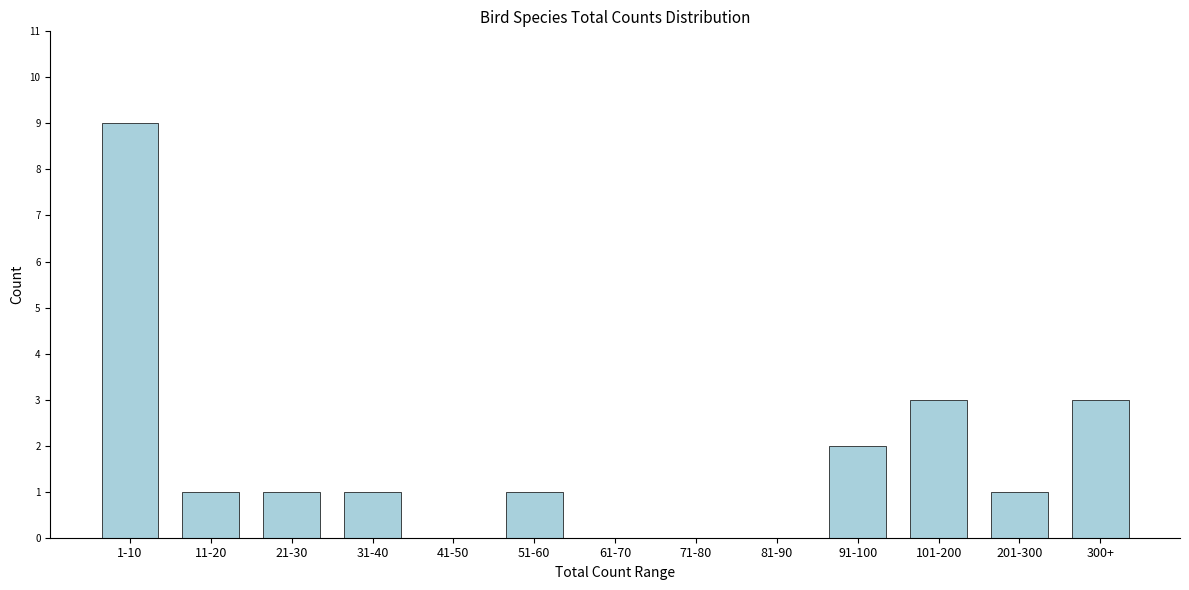

Reading left to right, transcribe all the data shown in this chart.

1-10=9	11-20=1	21-30=1	31-40=1	41-50=0	51-60=1	61-70=0	71-80=0	81-90=0	91-100=2	101-200=3	201-300=1	300+=3